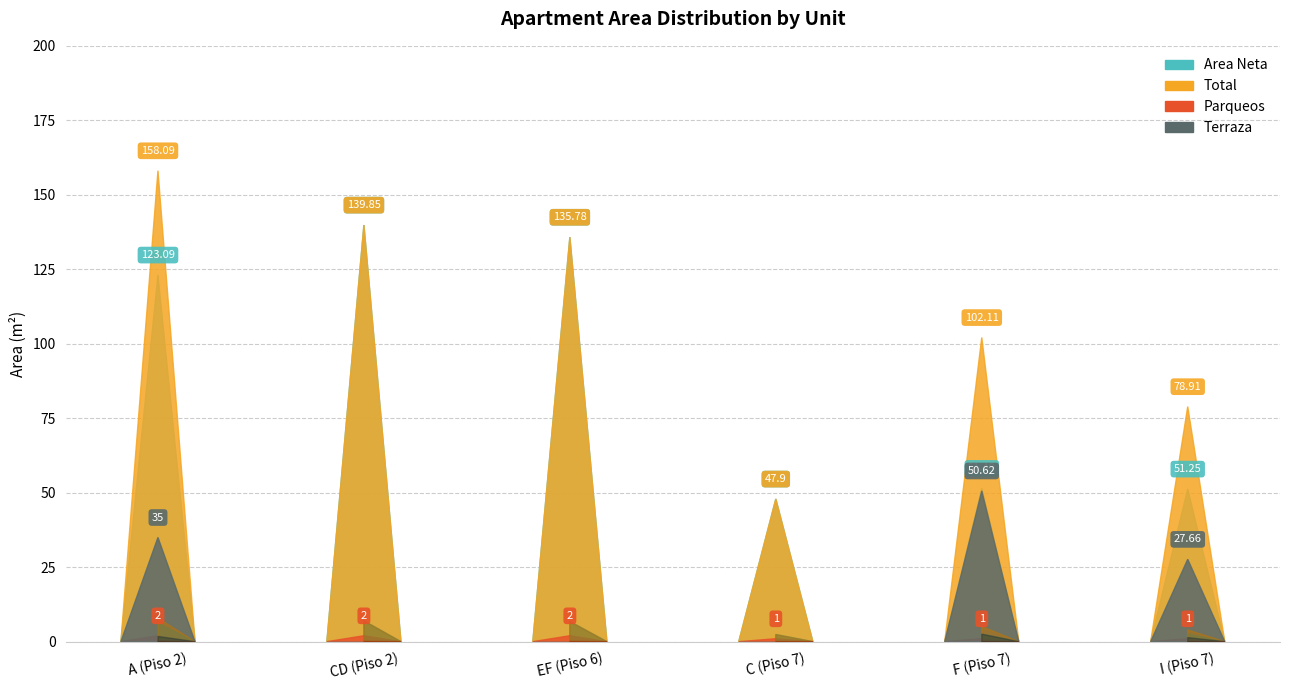

Reading left to right, extract all data points from this chart.

Area Neta: A (Piso 2)=123.1	CD (Piso 2)=139.8	EF (Piso 6)=135.8	C (Piso 7)=47.9	F (Piso 7)=51.5	I (Piso 7)=51.2
Total: A (Piso 2)=158.1	CD (Piso 2)=139.8	EF (Piso 6)=135.8	C (Piso 7)=47.9	F (Piso 7)=102.1	I (Piso 7)=78.9
Parqueos: A (Piso 2)=2.0	CD (Piso 2)=2.0	EF (Piso 6)=2.0	C (Piso 7)=1.0	F (Piso 7)=1.0	I (Piso 7)=1.0
Terraza: A (Piso 2)=35.0	CD (Piso 2)=0.0	EF (Piso 6)=0.0	C (Piso 7)=0.0	F (Piso 7)=50.6	I (Piso 7)=27.7